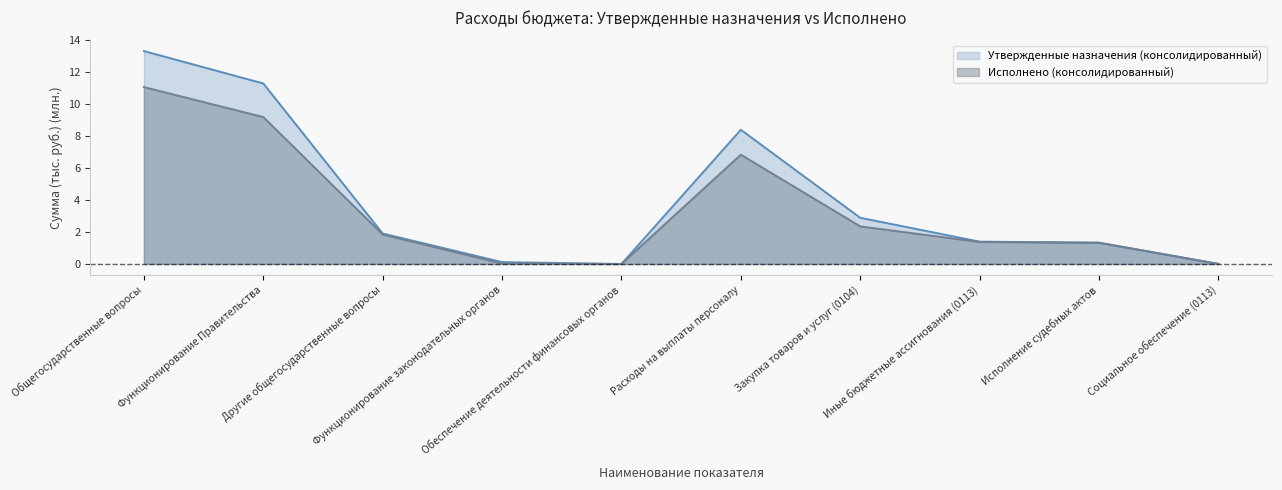

What is the approximate value of Исполнено (консолидированный) at Другие общегосударственные вопросы?

1.8